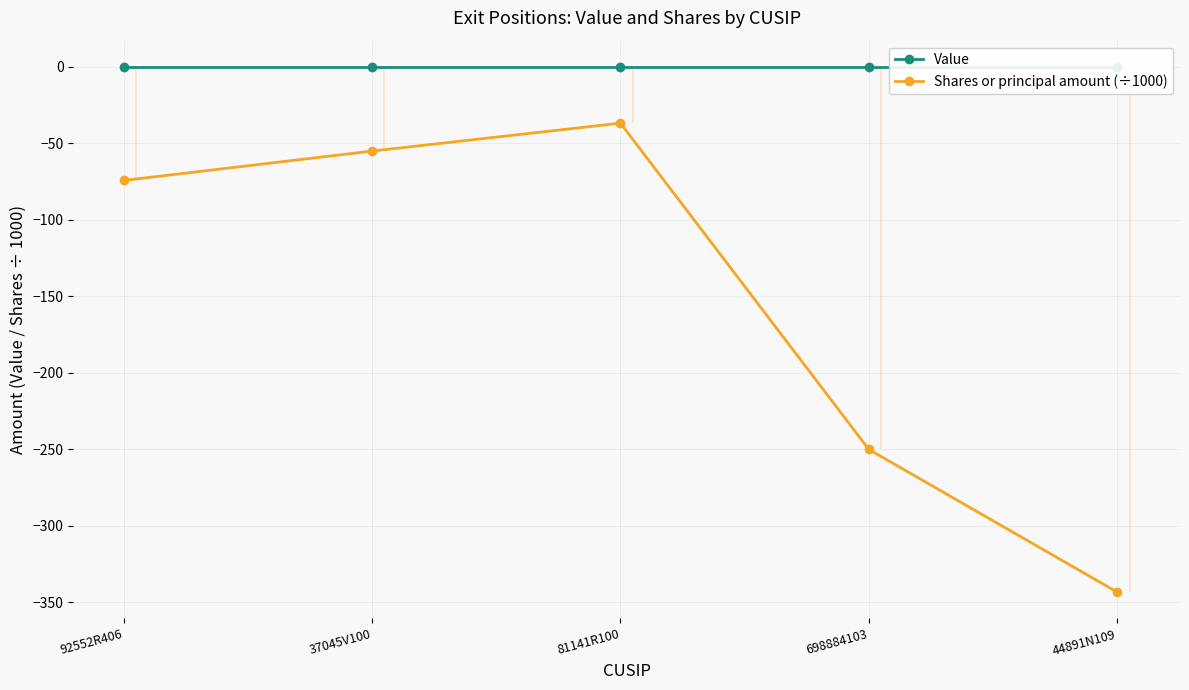

Which series changed the most between 92552R406 and 698884103?

Shares or principal amount (÷1000)